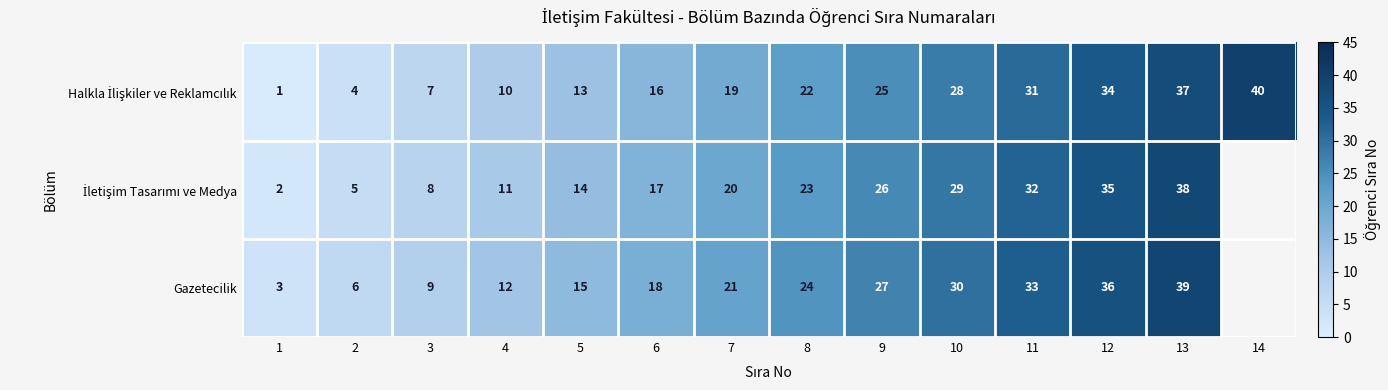

What is the total value across all series at 11?

96